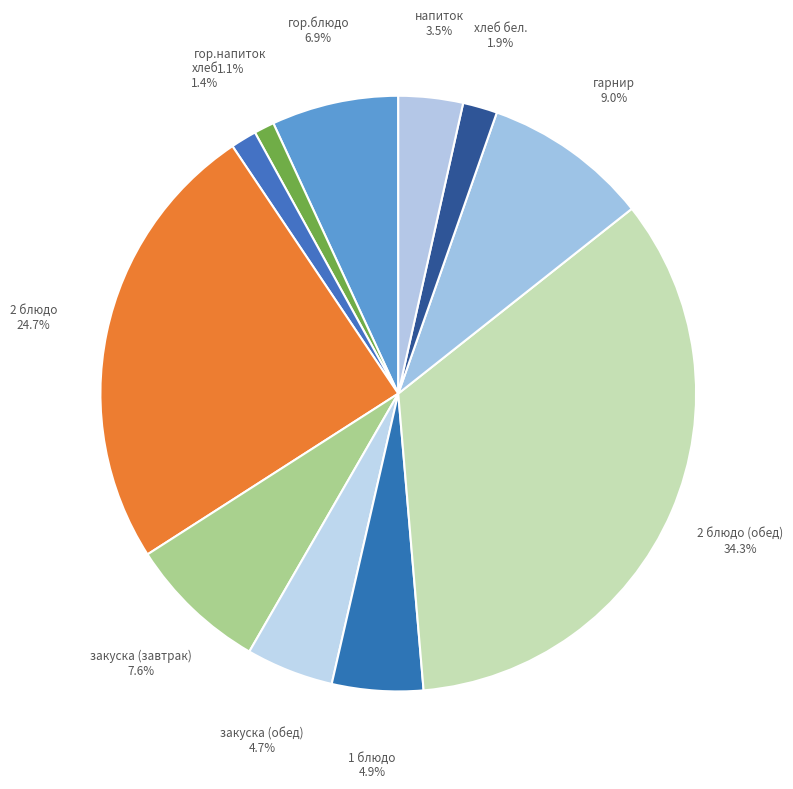

Count the number of slices in the pie.

11